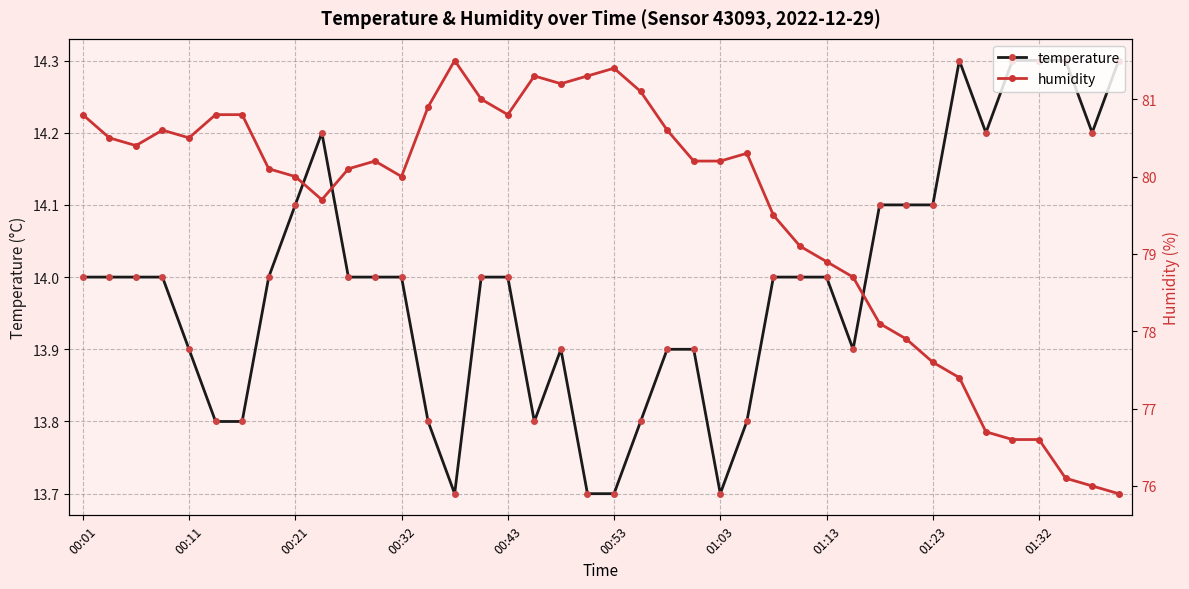

How many values in the temperature series are below 14?

15